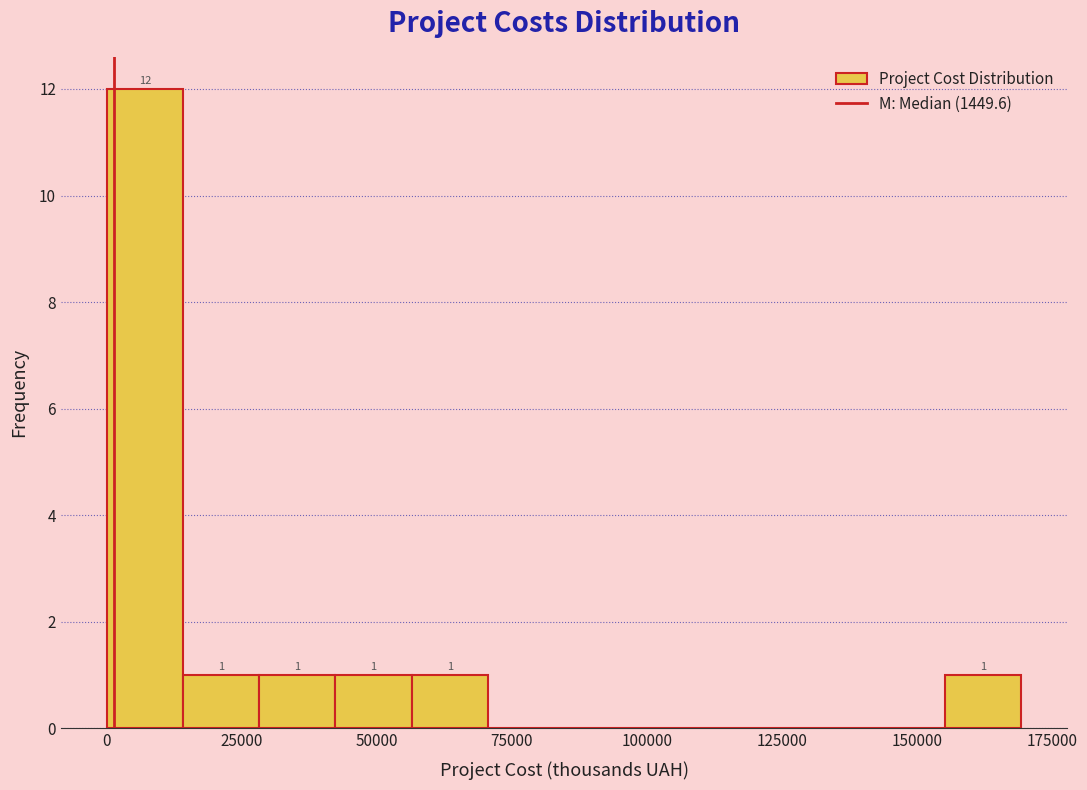

Read against the x-axis, roughly where is the centre of the tallest bar?

5000